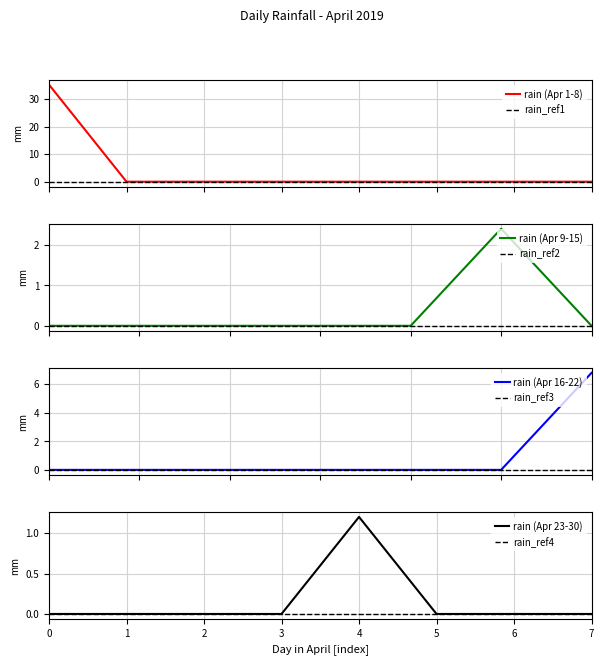

What is the maximum value for rain (Apr 1-8)?

35.2